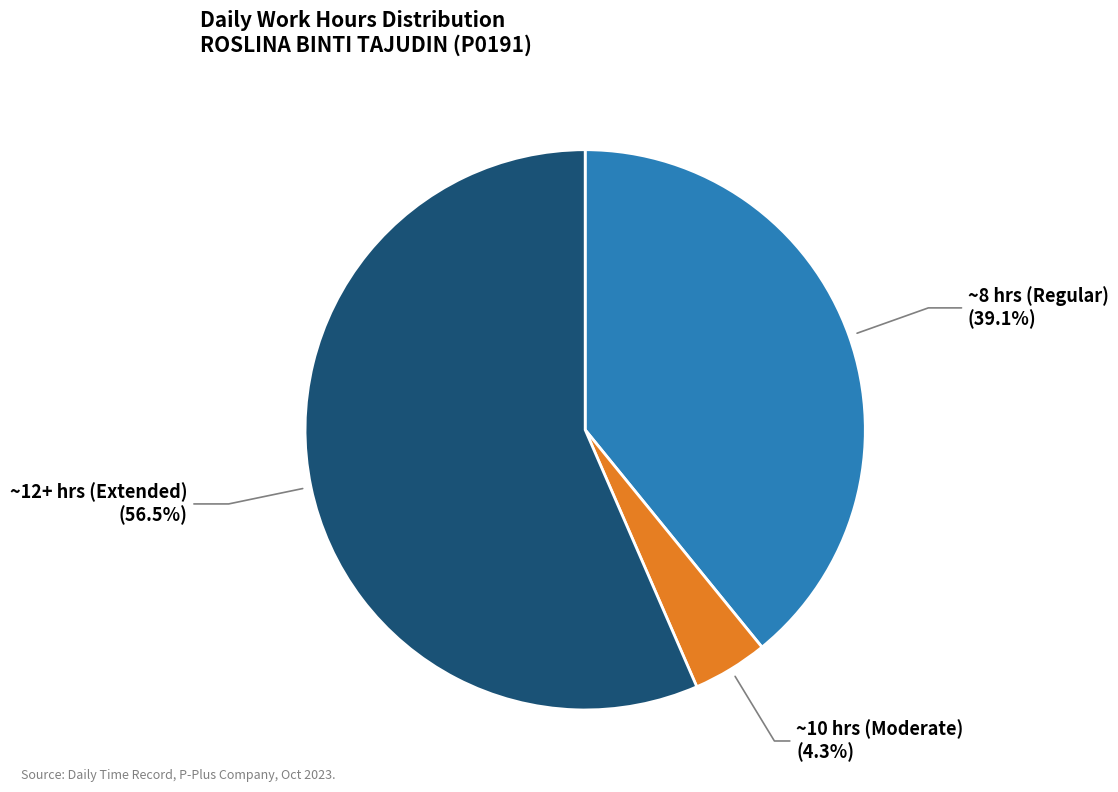

Does any single category account for the majority?

Yes